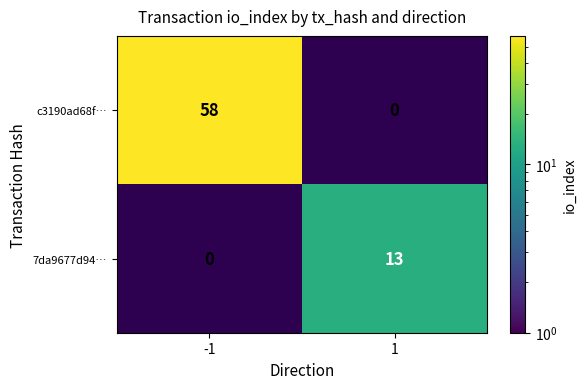

What is the sum of the 7da9677d94… values at 1 and -1?

13